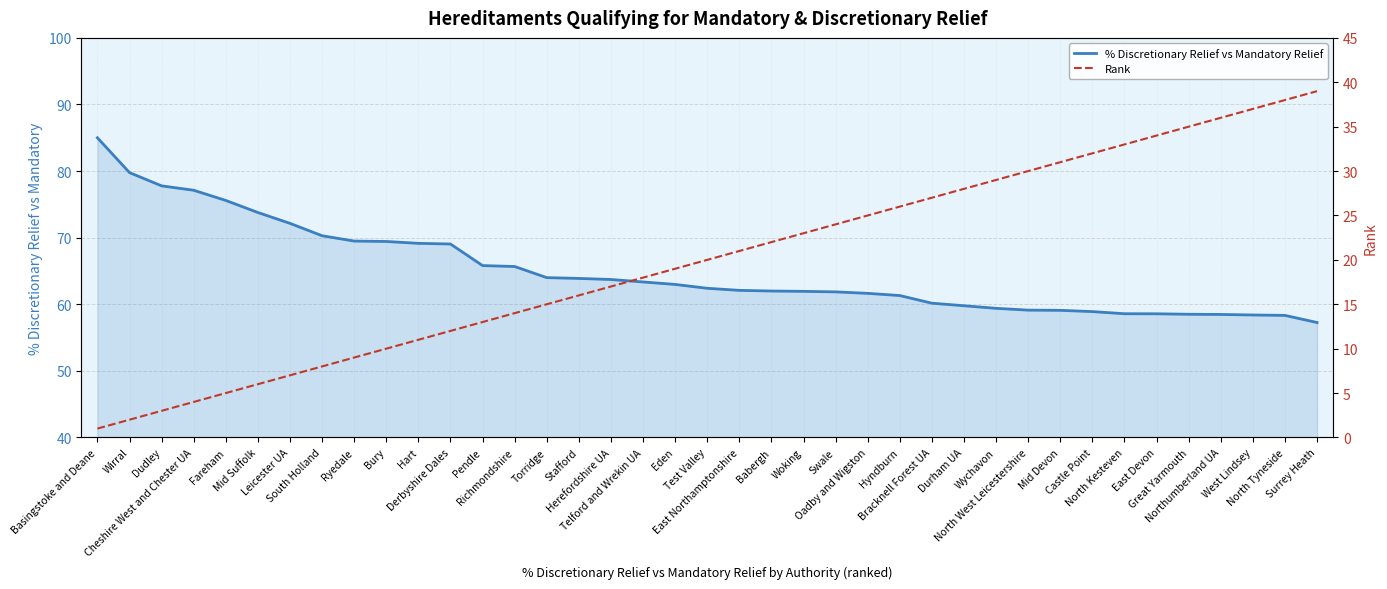

Between Torridge and Hyndburn, which is larger?

Torridge